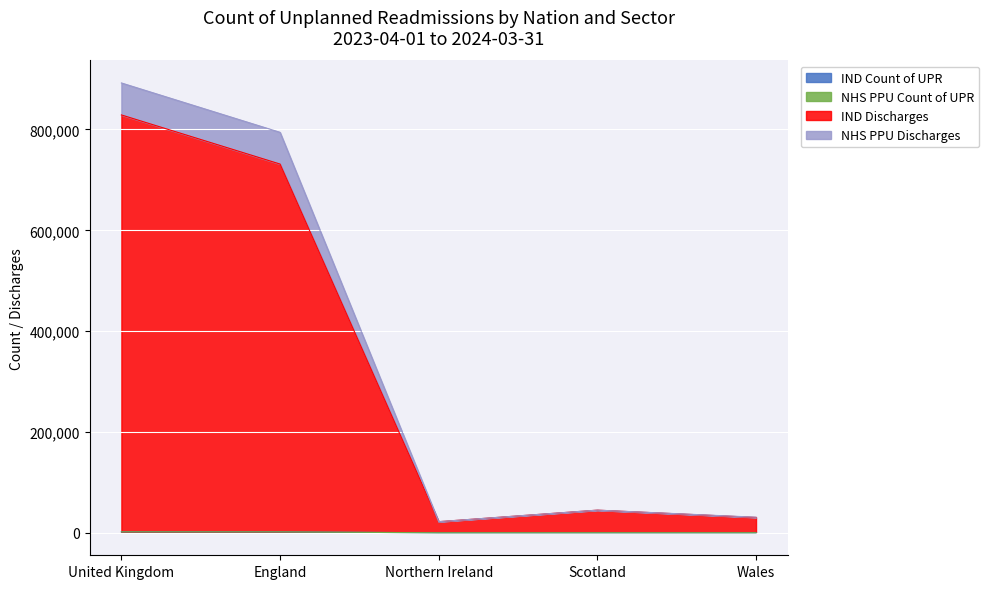

The IND Count of UPR series shows 1886 at United Kingdom. True or false?

True